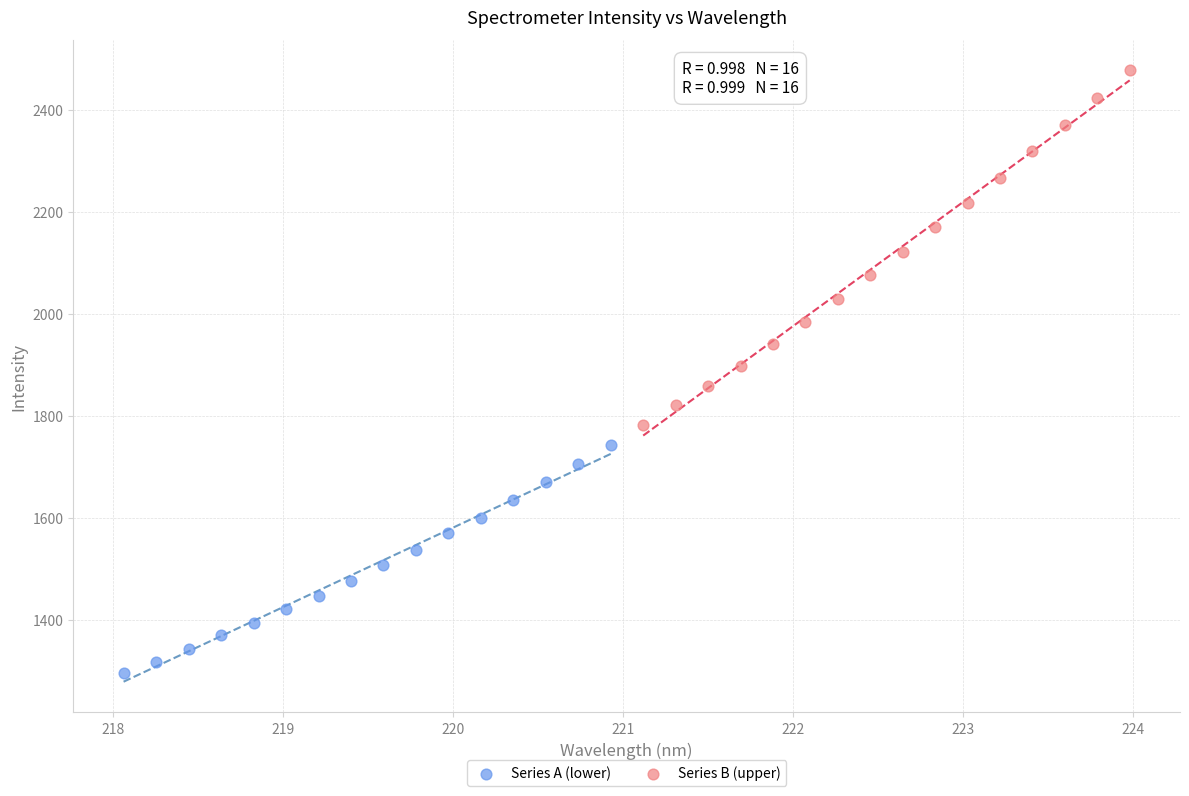

Which series contains the lowest Y value?

Series A (lower)